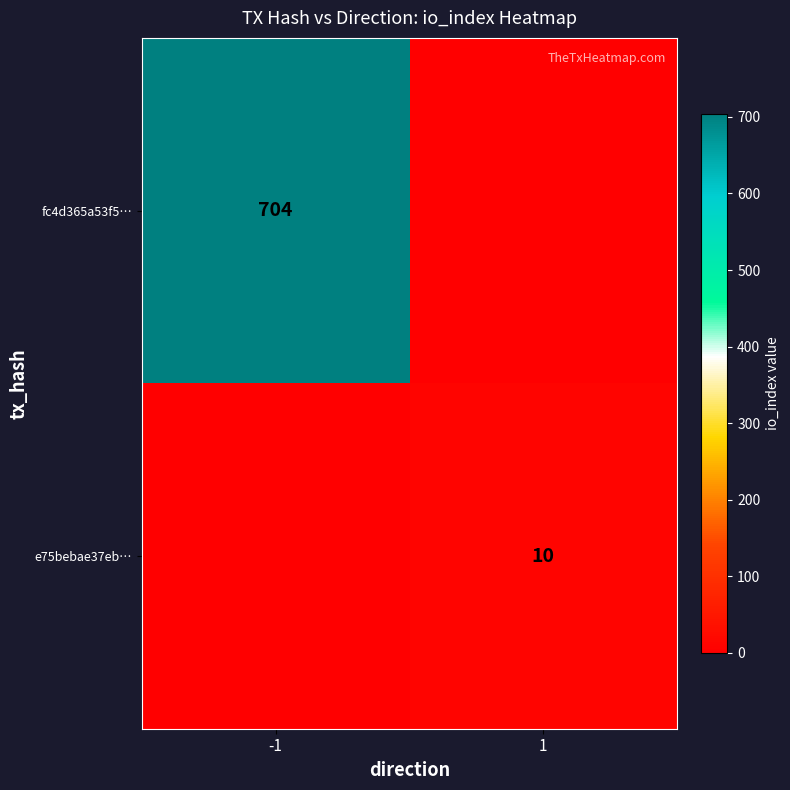

The value of fc4d365a53f5… at -1 is 945. True or false?

False